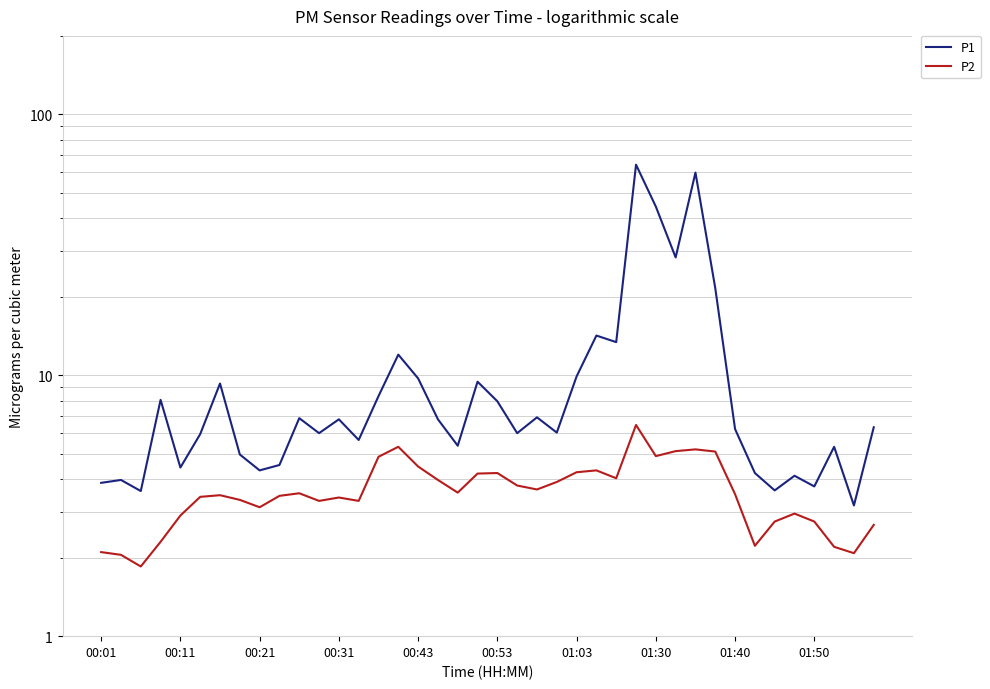

What is the total value across all series at 01:50?

6.5